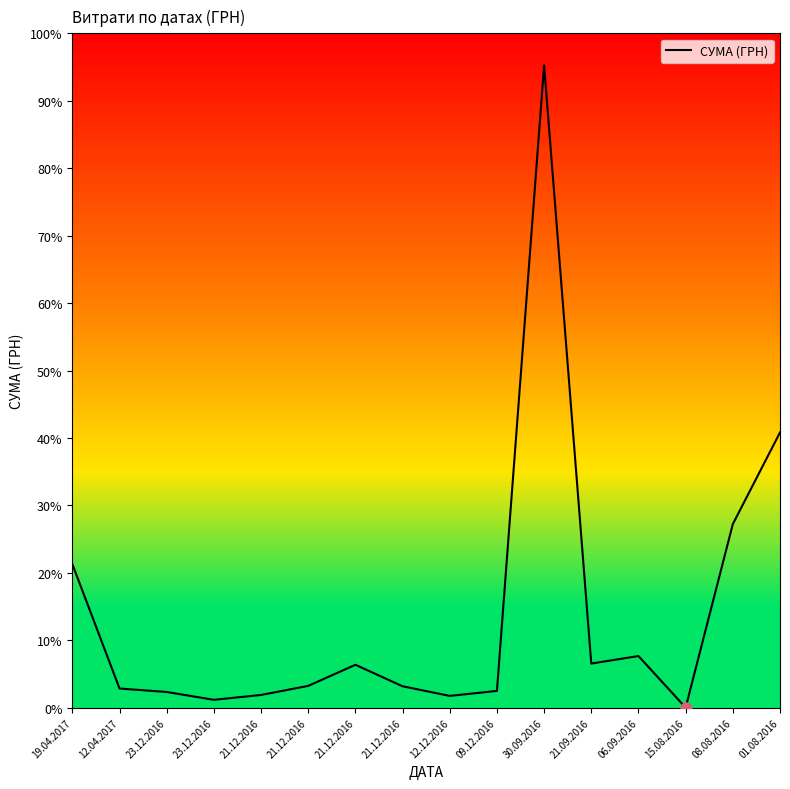

What is the change in value from 23.12.2016 to 08.08.2016?

+56409.0